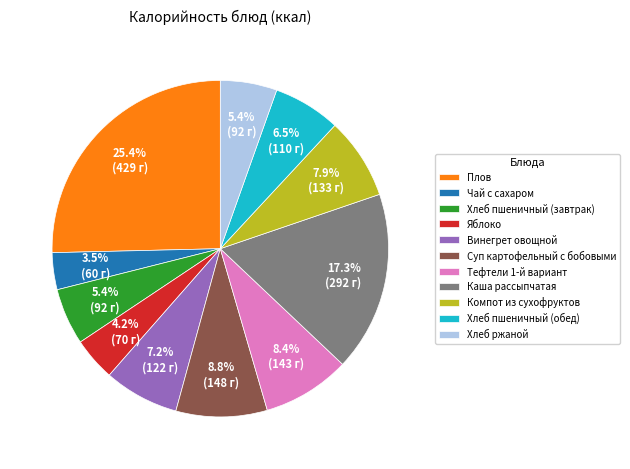

True or false: Суп картофельный с бобовыми accounts for 9% of the total.

True